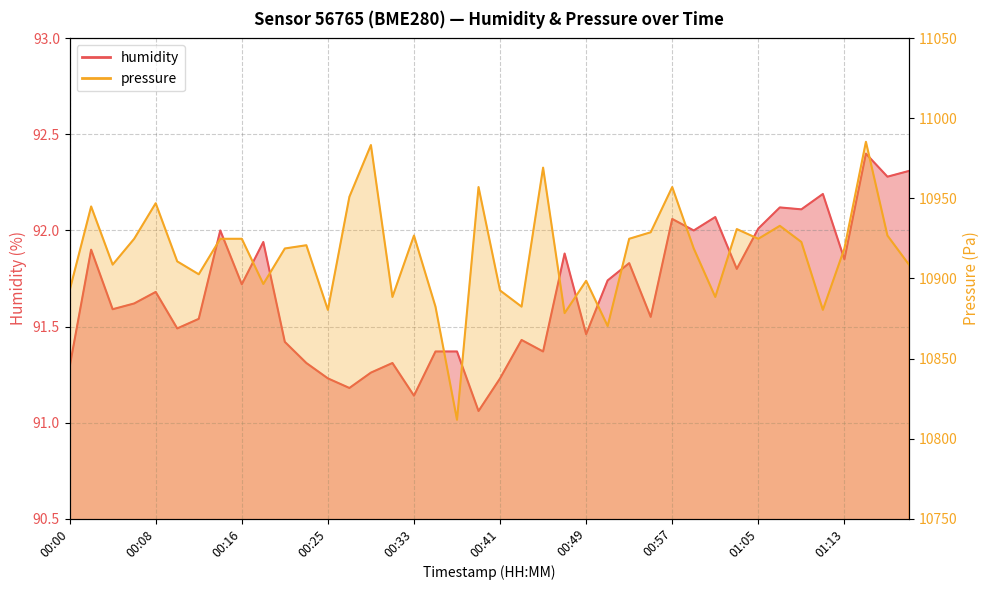

How many lines are shown in the chart?

2